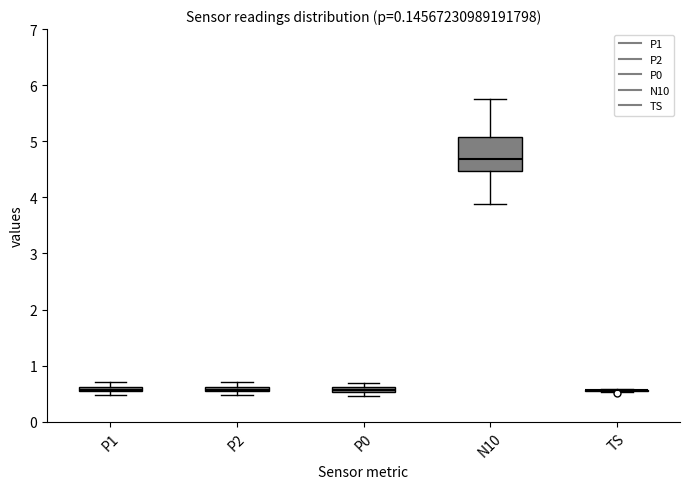

Where does the lower whisker of the box for N10 end on the y-axis? The values are not printed on the chart, so give them approximately, as read against the axis.

3.9